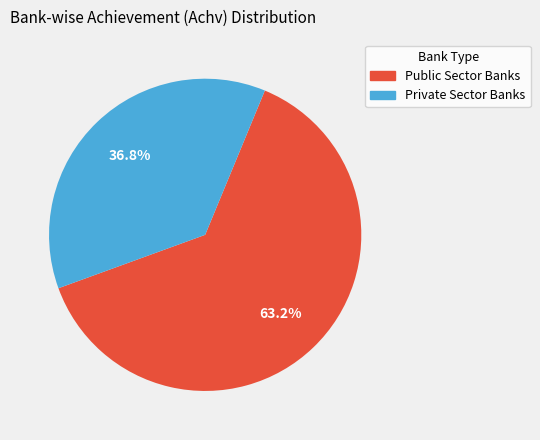

How many slices are in this pie chart?

2